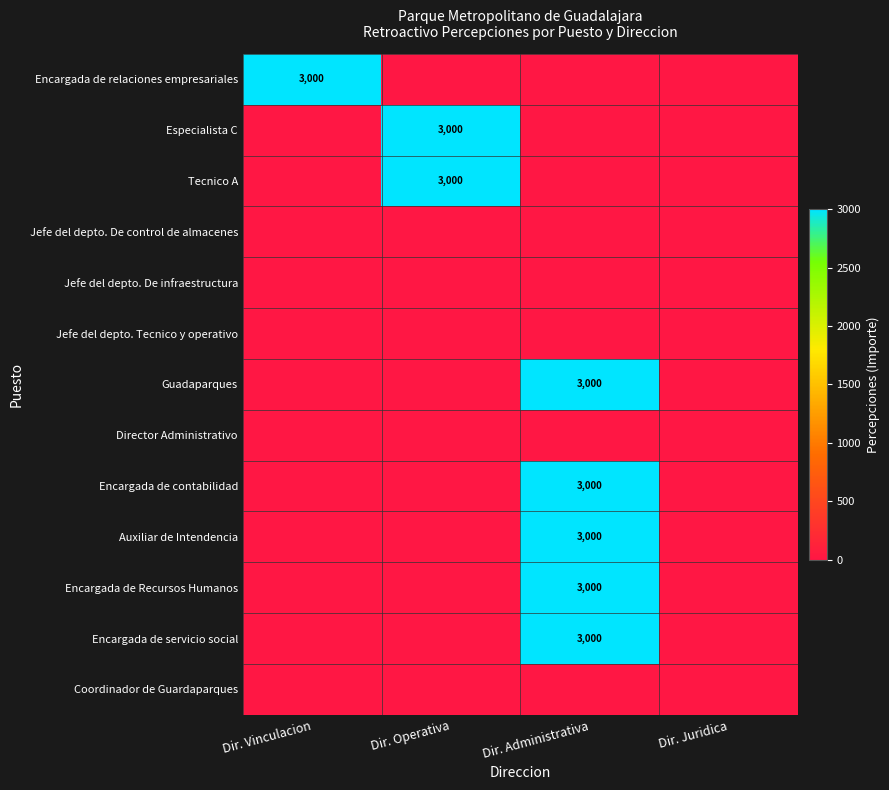

What is the average value of the Encargada de contabilidad series?

750